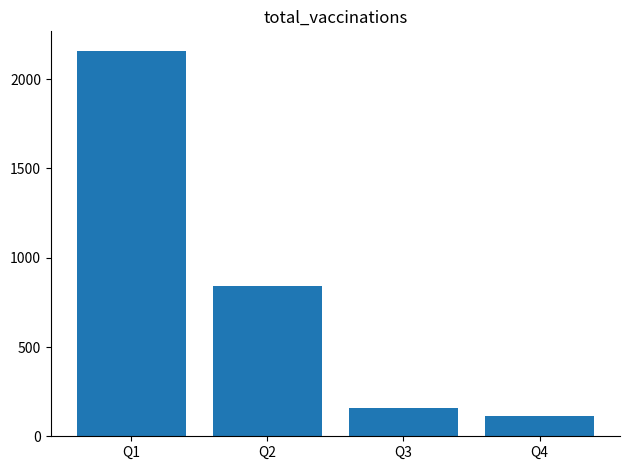

What is the ratio of the value at Q4 to the value at Q1?

0.1